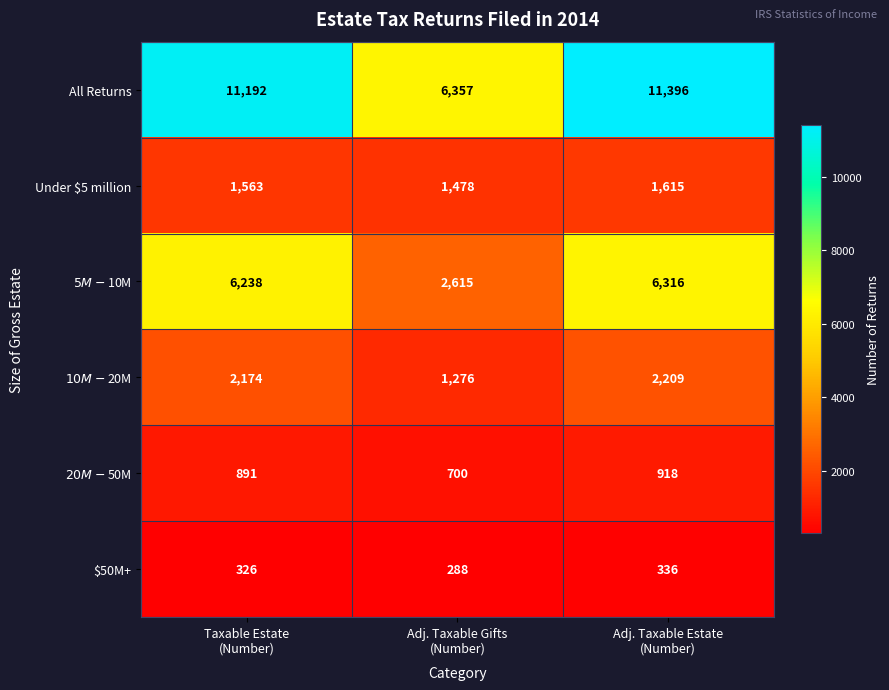

What is the maximum value shown in the chart?

11396